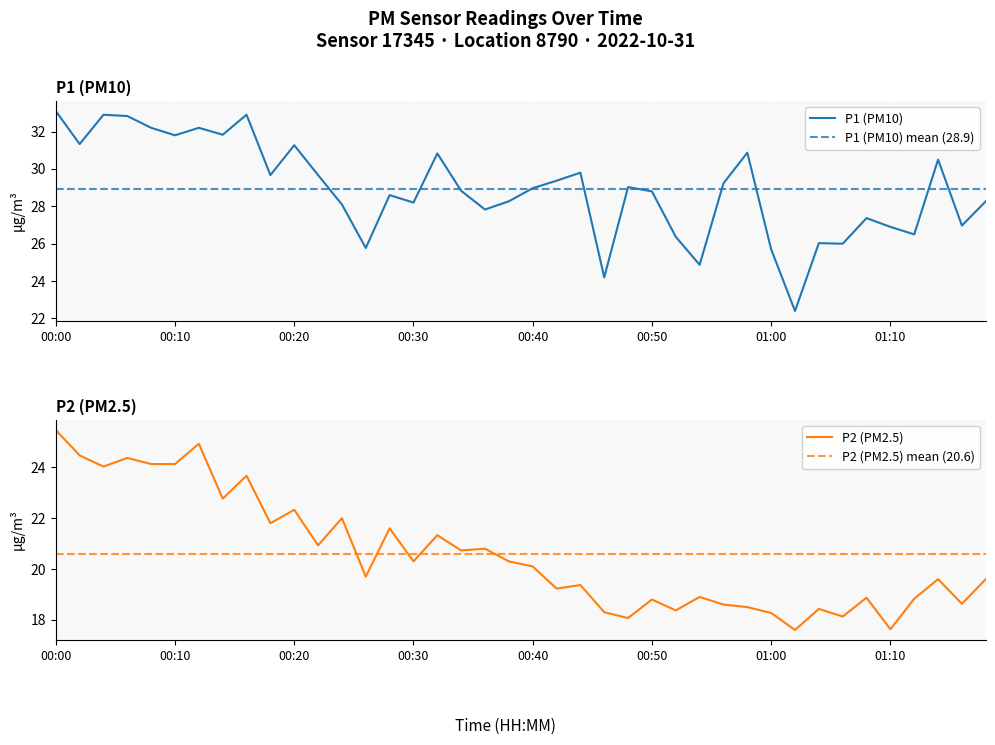

True or false: P2 has more than 1 points higher than both neighbors.

True